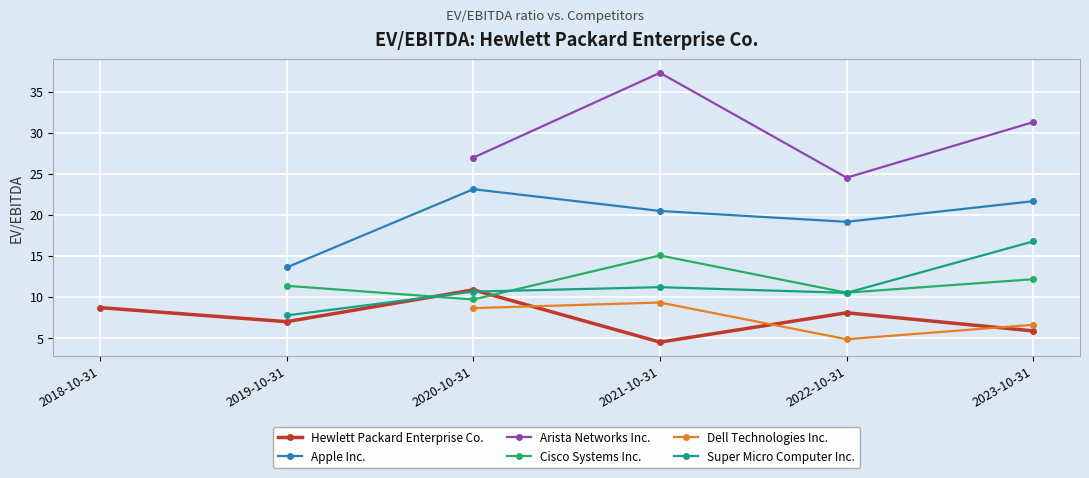

At which category does Hewlett Packard Enterprise Co. reach its first local peak?

2020-10-31